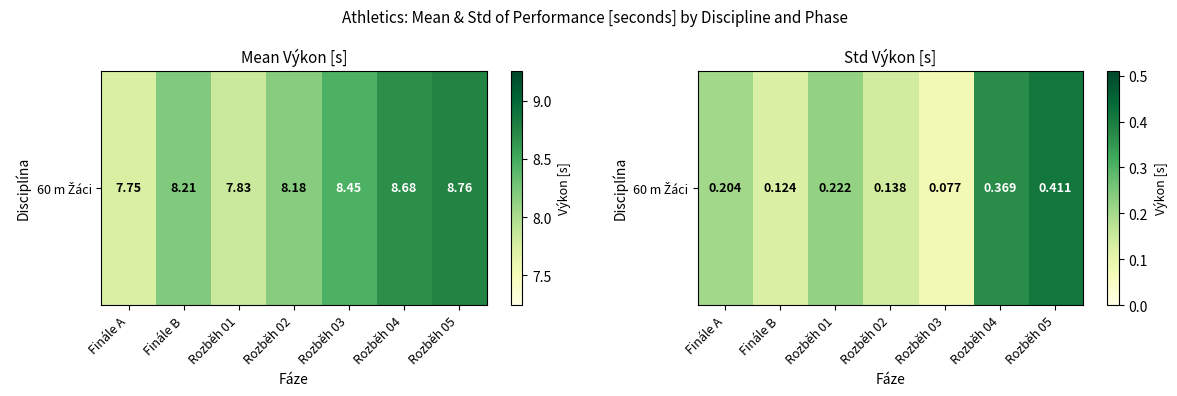

What is the average value?

0.2